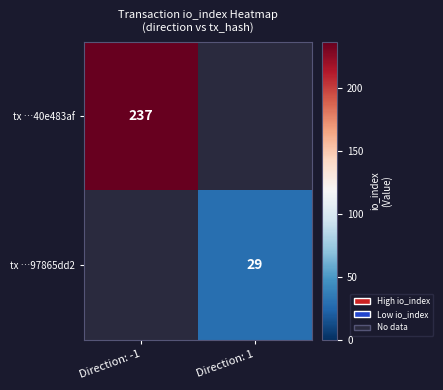

Is the value of tx …97865dd2 at Direction: 1 greater than the value of tx …40e483af at Direction: -1?

No